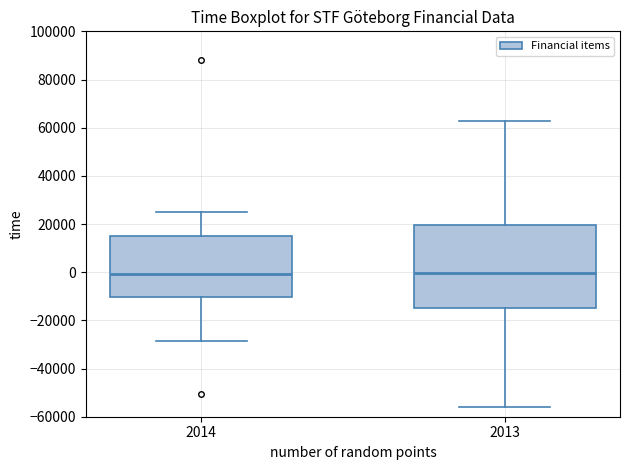

Reading left to right, read every box against the y-axis: the position of its median line, the range the box covers, and the ends of its whiskers. The values are not printed on the chart, so give them approximately, as read against the axis.

2014: median 0, box -10000 to 16000, whiskers -28000 to 24000
2013: median 0, box -16000 to 20000, whiskers -56000 to 62000